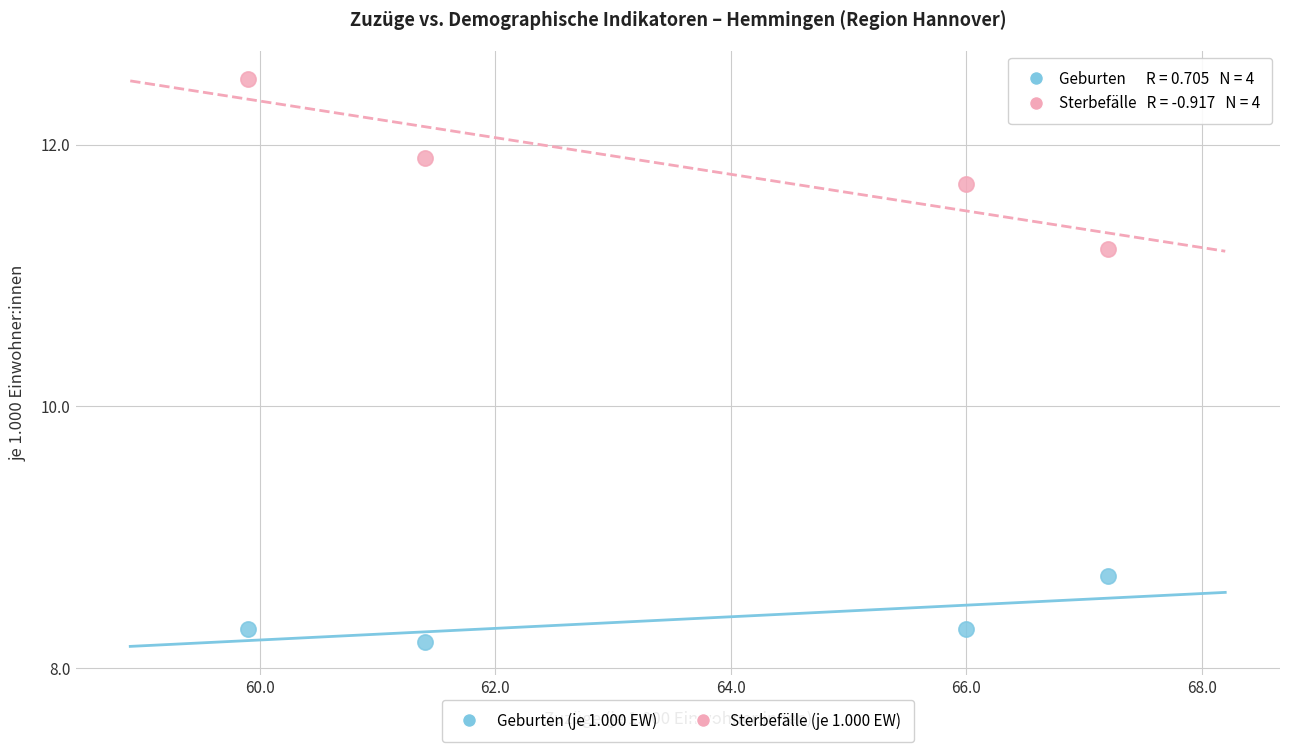

Across all data points, what is the average Y value?

10.1